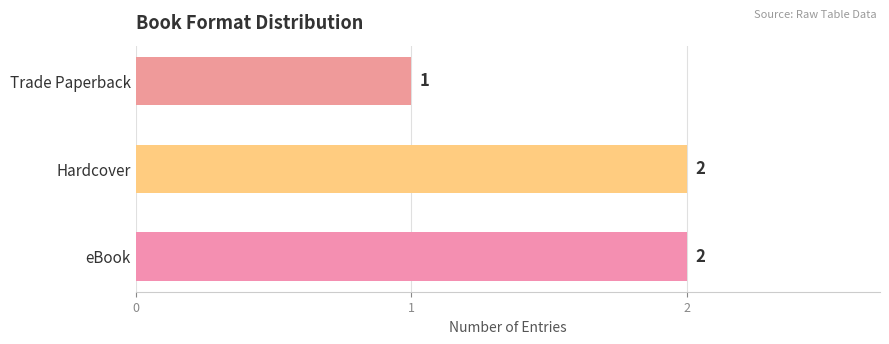

Approximately how many times larger is the value at Trade Paperback compared to Hardcover?

0.5